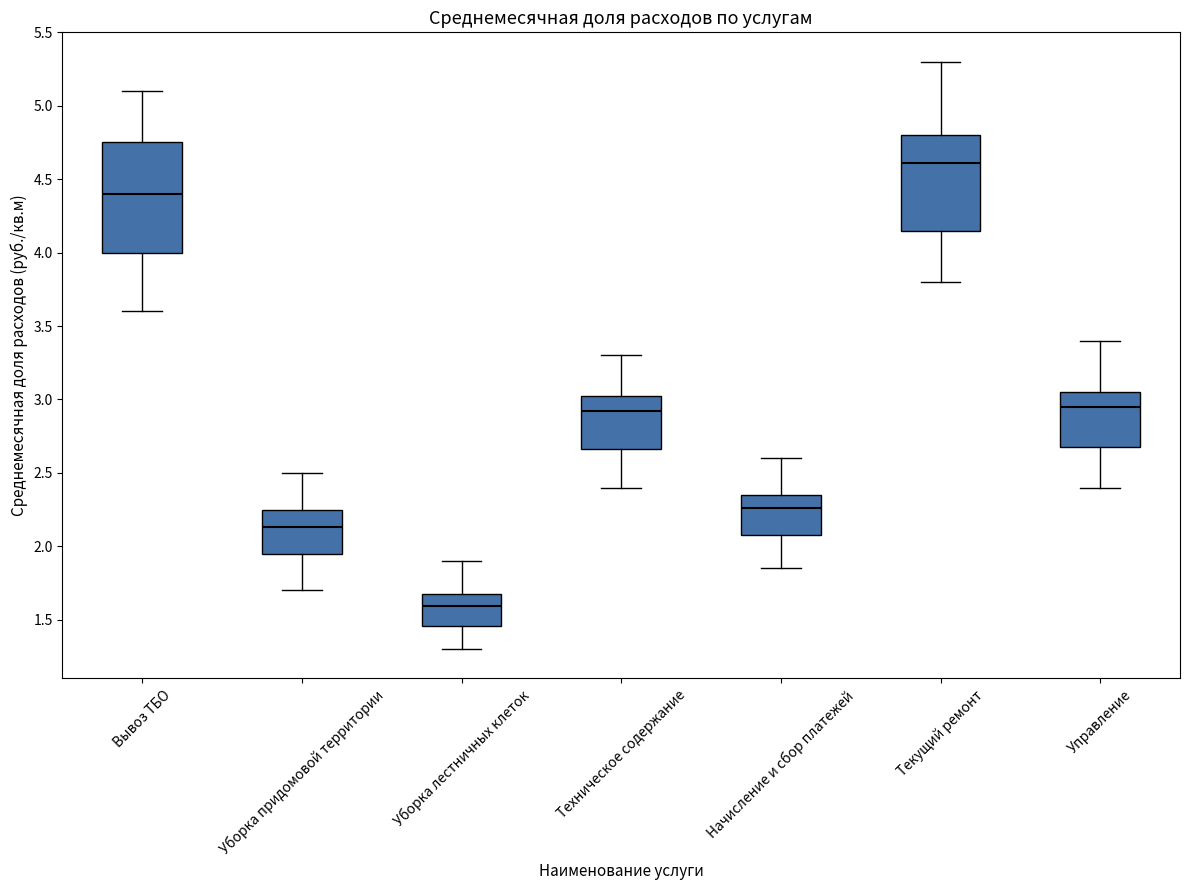

Reading left to right, transcribe this box plot: for each box, give where its median line is, the range the box spans, and where its two whiskers end, as read against the y-axis. The values are not printed on the chart, so give them approximately, as read against the axis.

Вывоз ТБО: median 4.40, box 4.00 to 4.75, whiskers 3.60 to 5.10
Уборка придомовой территории: median 2.15, box 1.95 to 2.25, whiskers 1.70 to 2.50
Уборка лестничных клеток: median 1.60, box 1.45 to 1.70, whiskers 1.30 to 1.90
Техническое содержание: median 2.90, box 2.65 to 3.05, whiskers 2.40 to 3.30
Начисление и сбор платежей: median 2.25, box 2.10 to 2.35, whiskers 1.85 to 2.60
Текущий ремонт: median 4.60, box 4.15 to 4.80, whiskers 3.80 to 5.30
Управление: median 2.95, box 2.70 to 3.05, whiskers 2.40 to 3.40